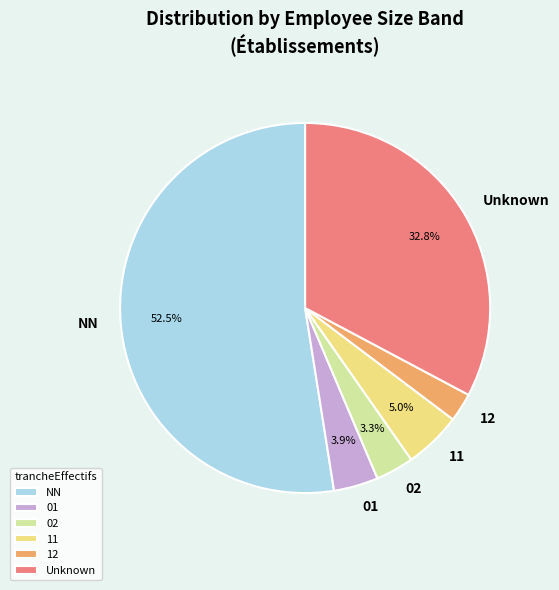

Which has a higher value, 12 or 02?

02